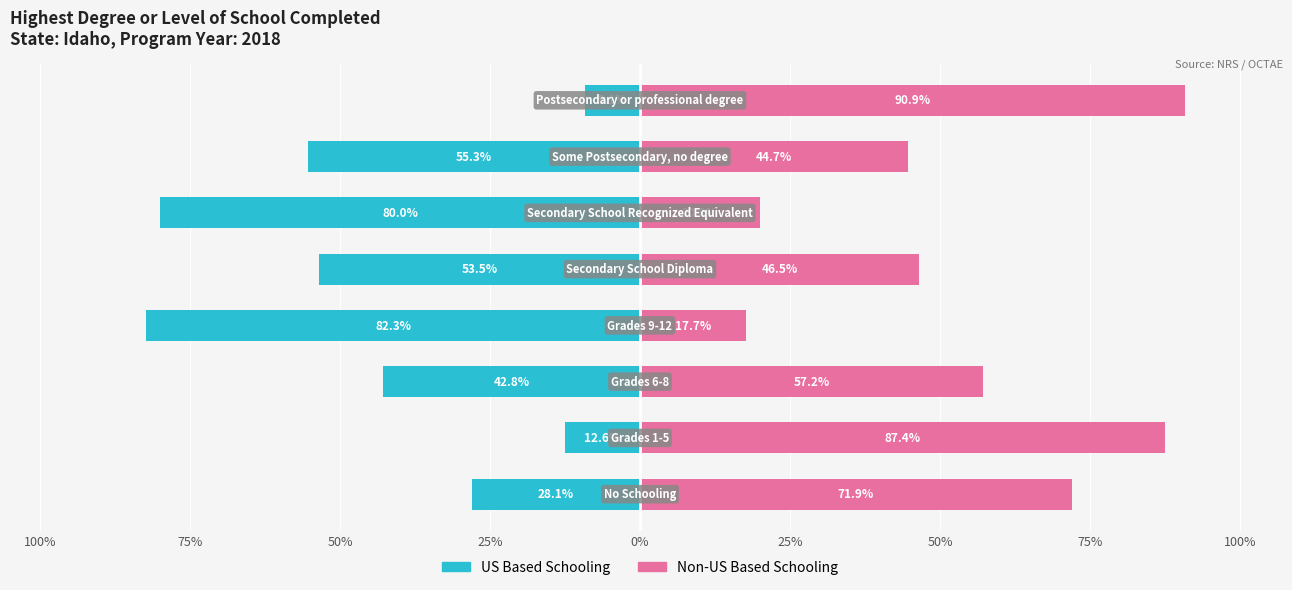

How many bars are there in total?

16